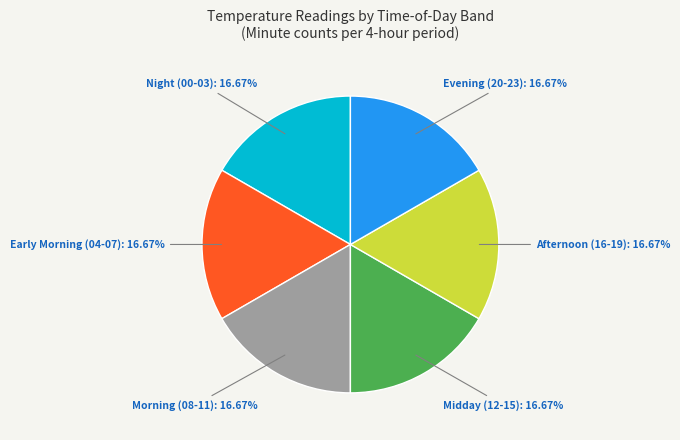

Is there any slice that represents more than half of the pie?

No